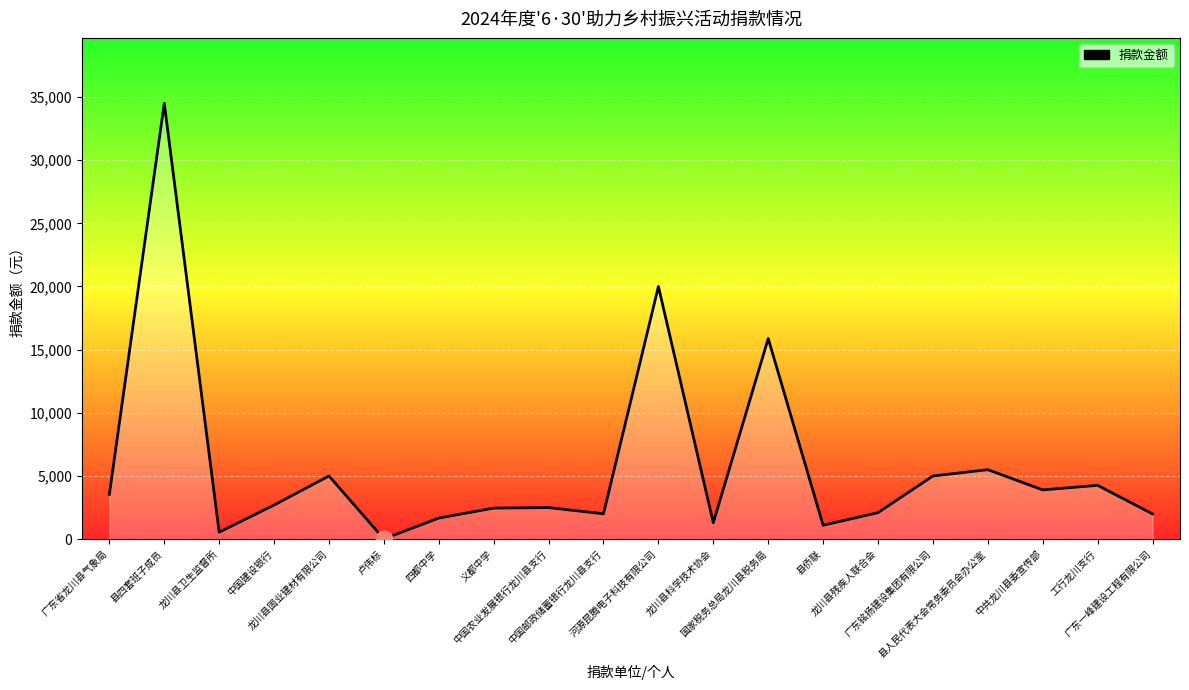

What is the maximum value shown in the chart?

34500